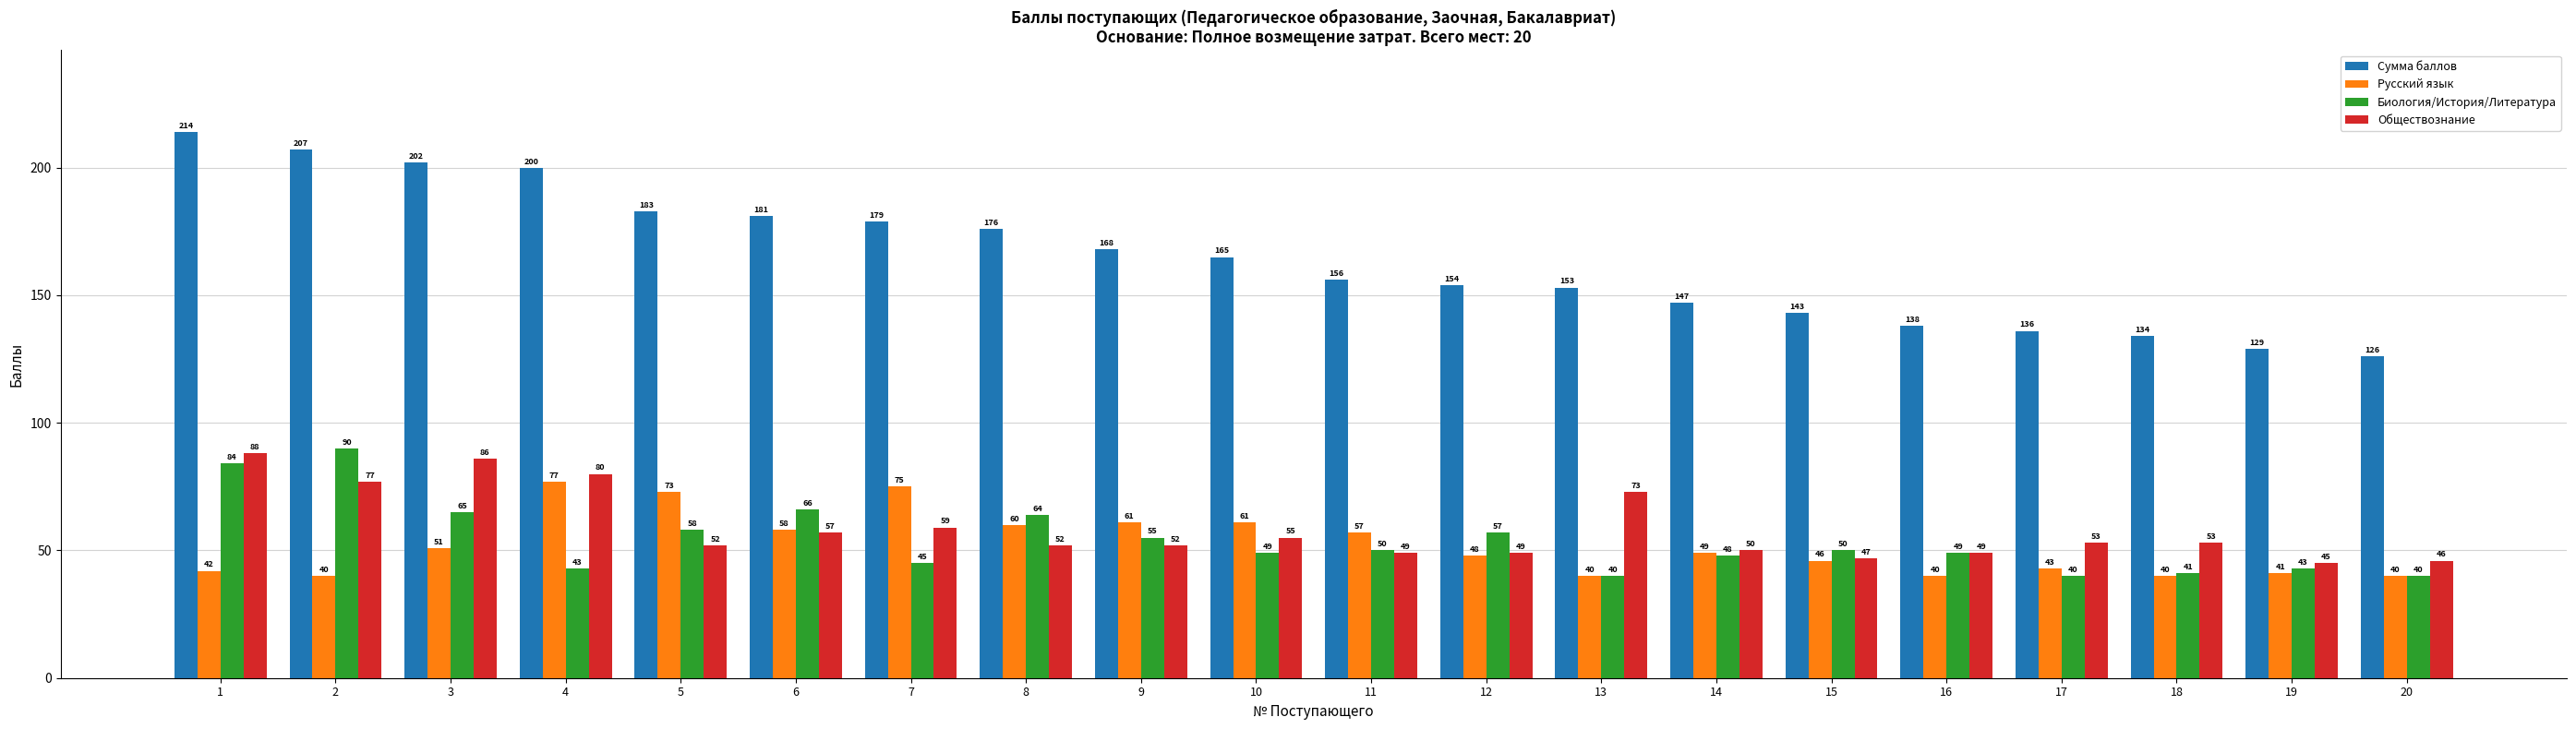

At how many categories does at least one series exceed 62?

20